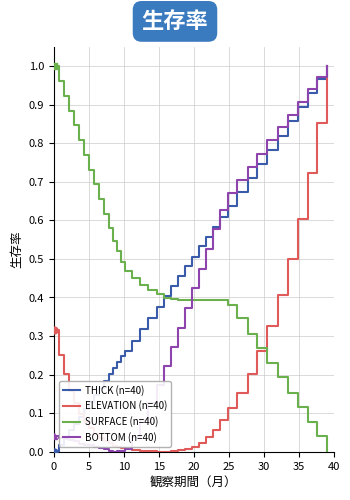

Which series has the largest total across all categories?

SURFACE (n=40)